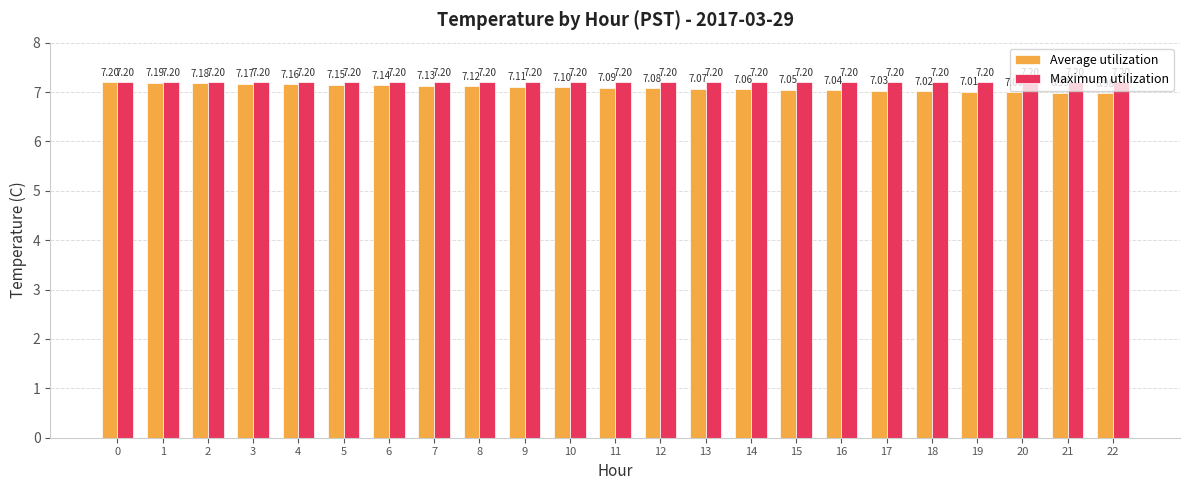

Which category has the lowest value in the Average utilization series?

22